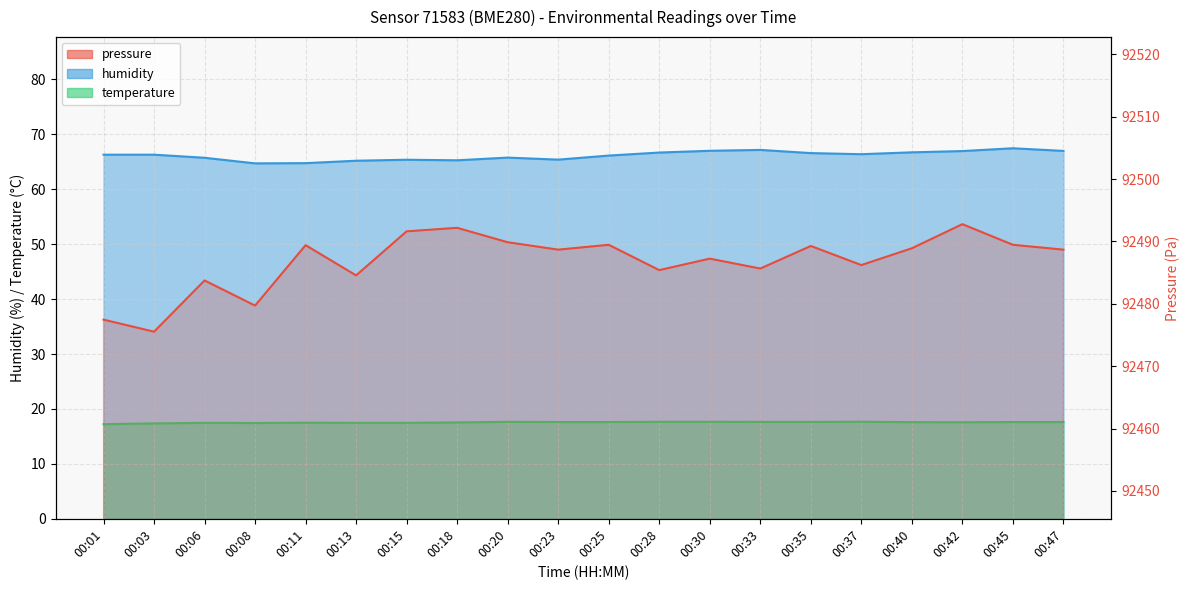

Rank the series by their maximum value, from lowest to highest.

temperature, humidity, pressure